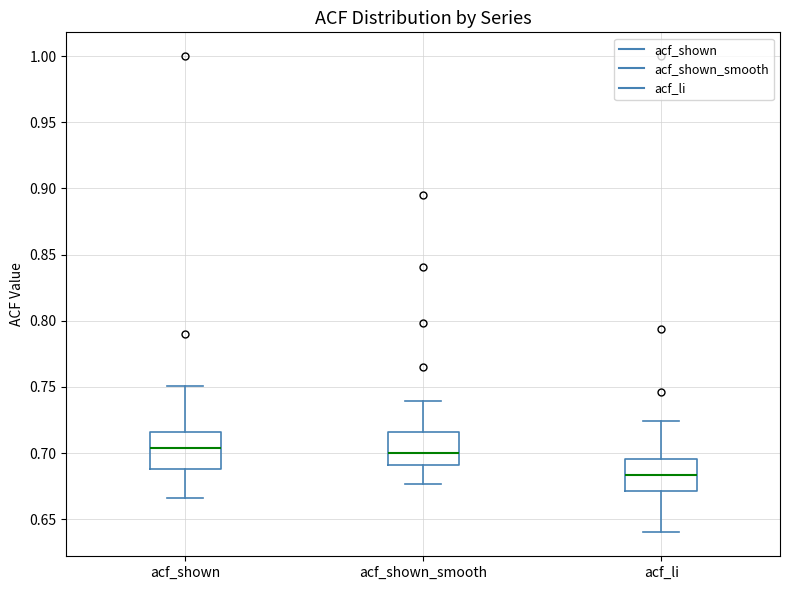

Where is the upper edge of the box for acf_shown on the y-axis? The values are not printed on the chart, so give them approximately, as read against the axis.

0.715